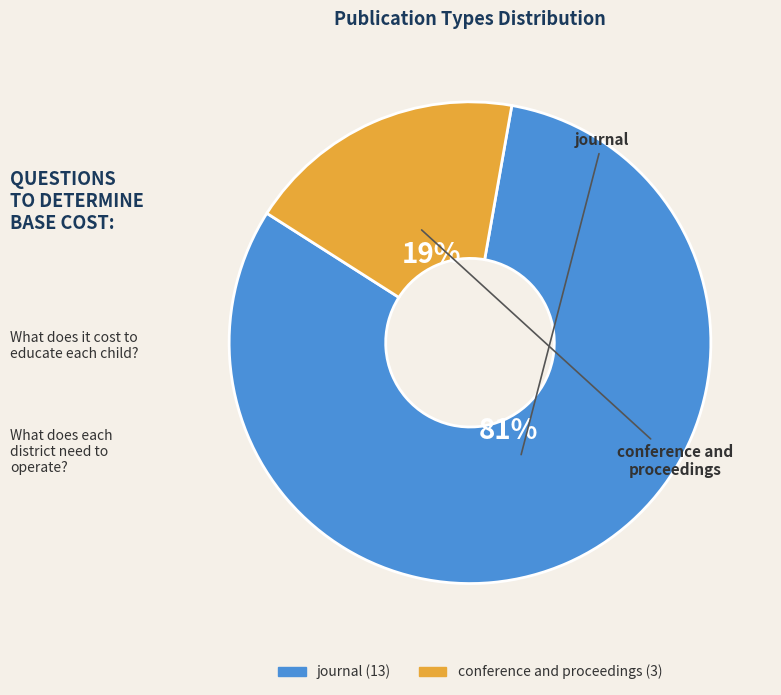

Between conference and proceedings and journal, which is larger?

journal